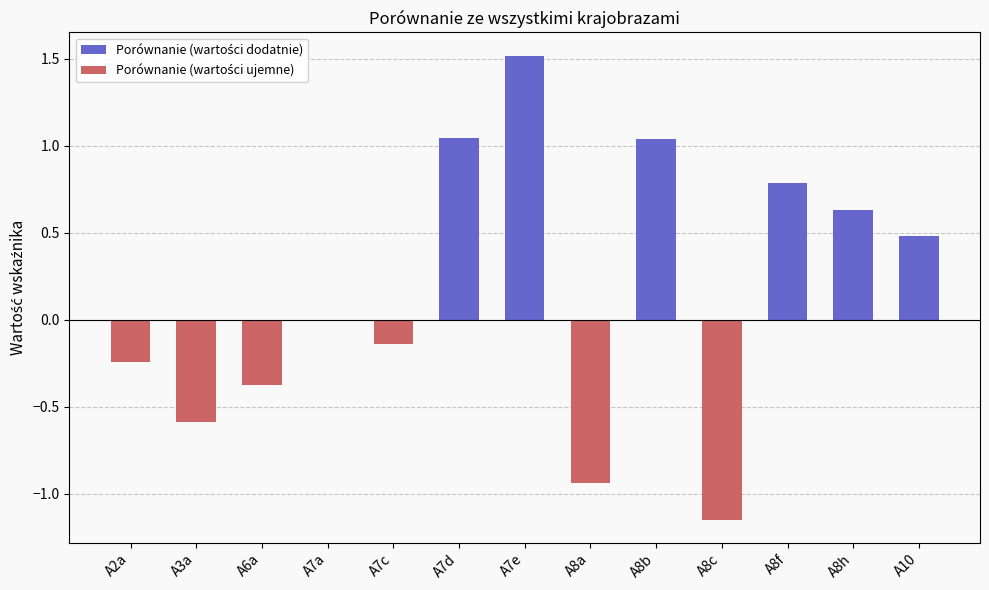

What value does the Porównanie (wartości ujemne) series have at A6a?

-0.4